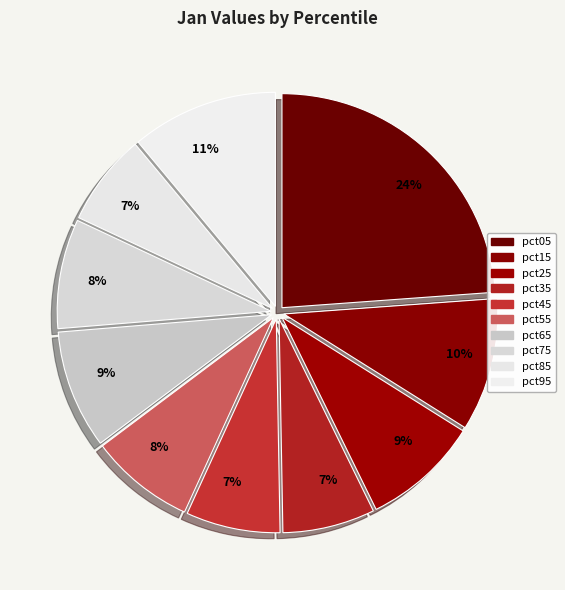

How many slices are in this pie chart?

10